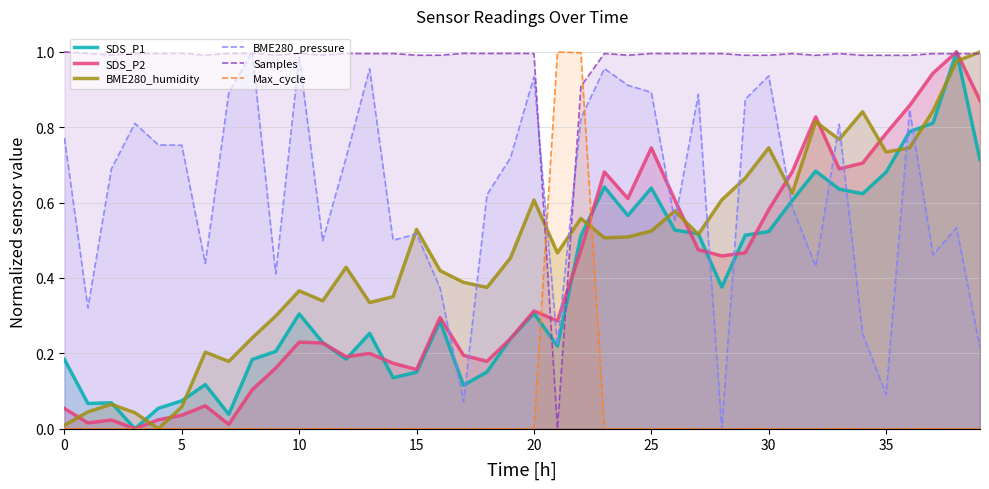

Which series has the largest total across all categories?

Samples